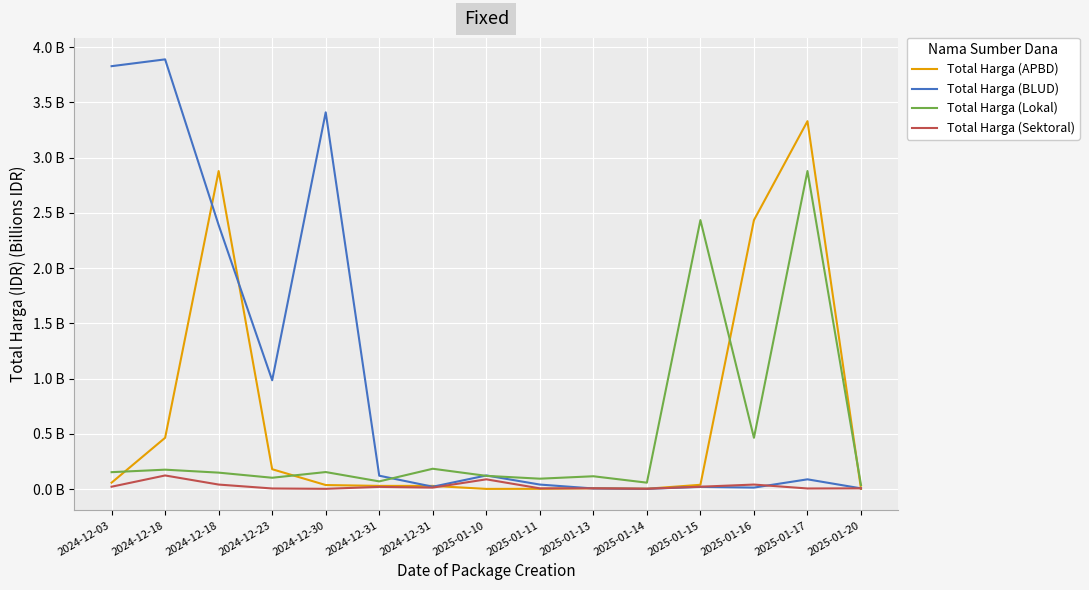

True or false: Total Harga (BLUD) has a value of 0.0 at 2025-01-14.

False